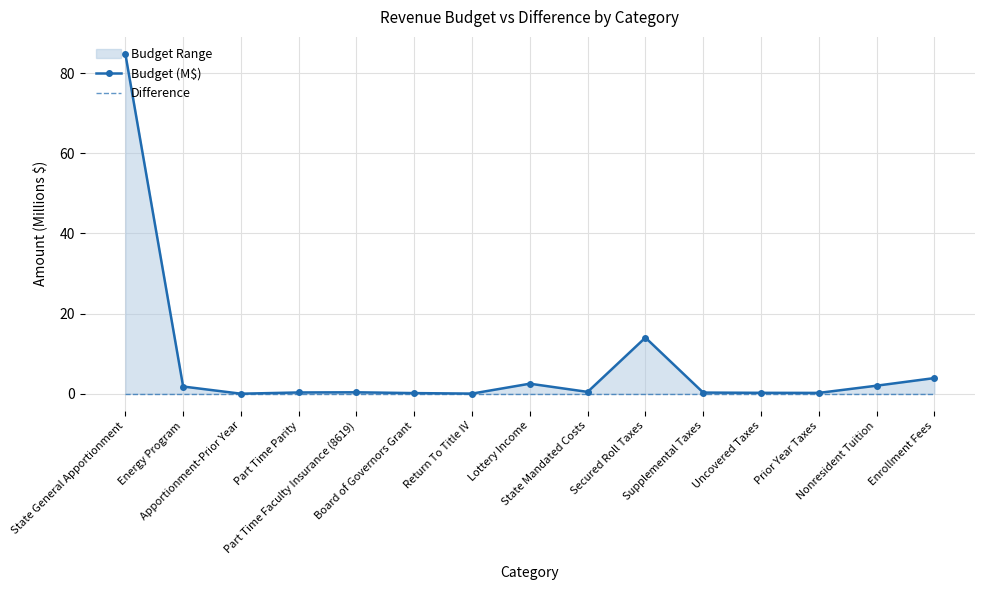

What is the label of the 13th point from the right?

Apportionment-Prior Year